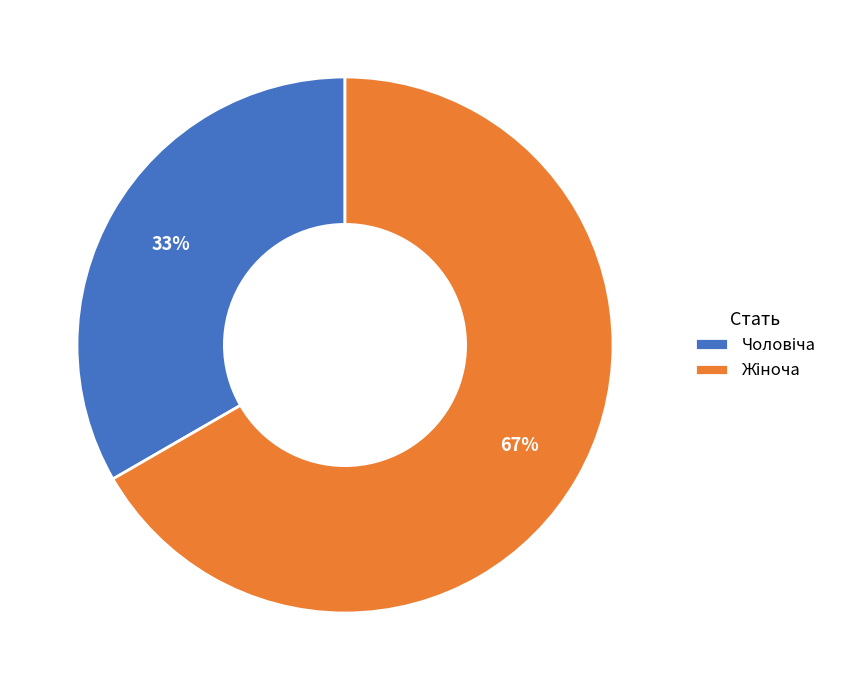

Count the number of slices in the pie.

2